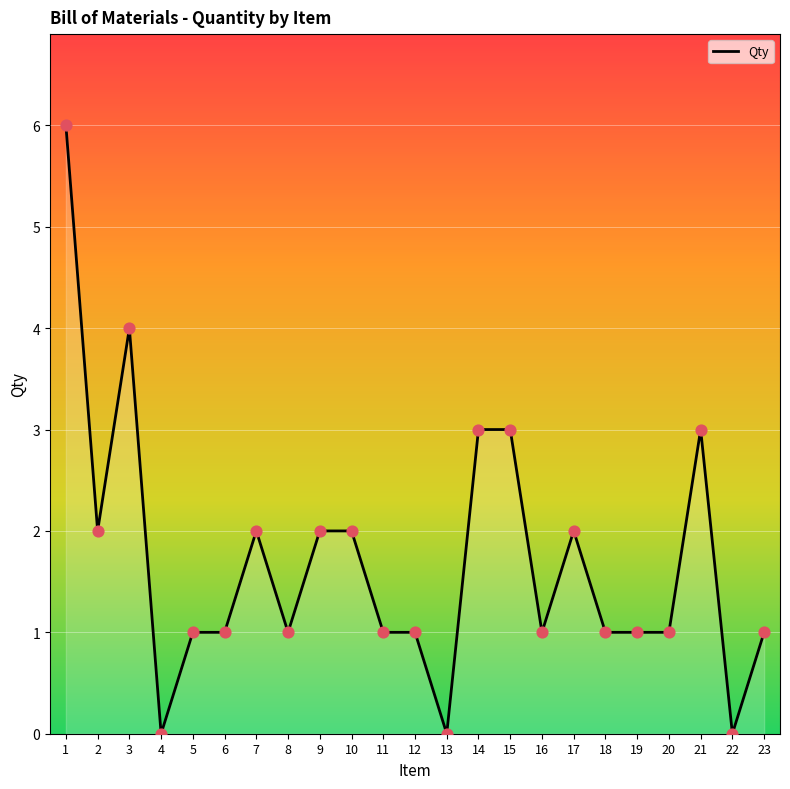

What is the change in value from 11 to 22?

-1